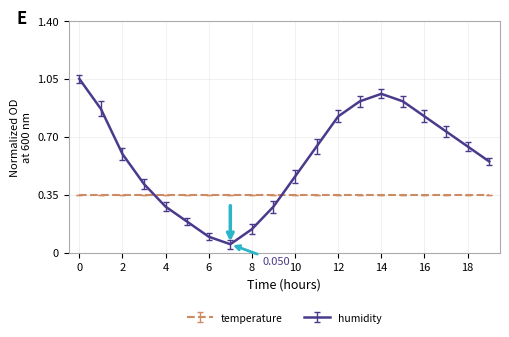

How many lines are shown in the chart?

2